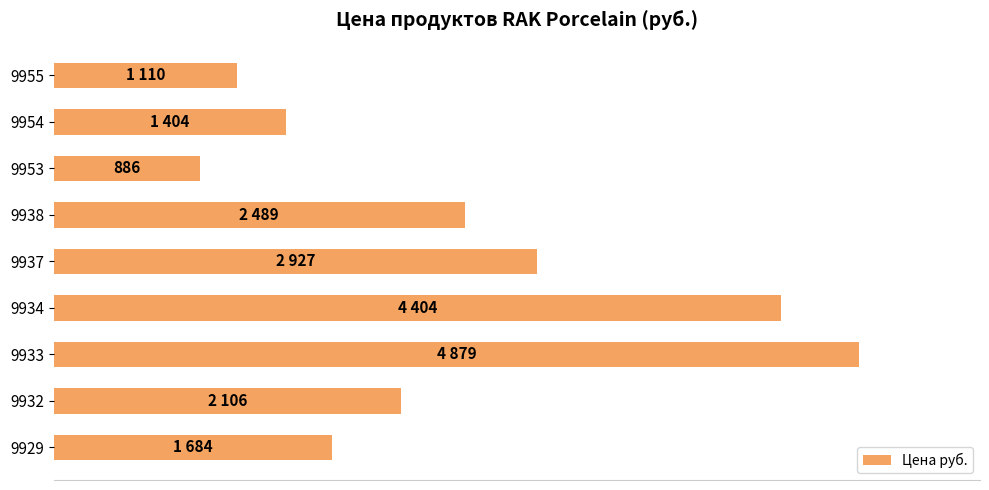

What is the sum of all values?

21889